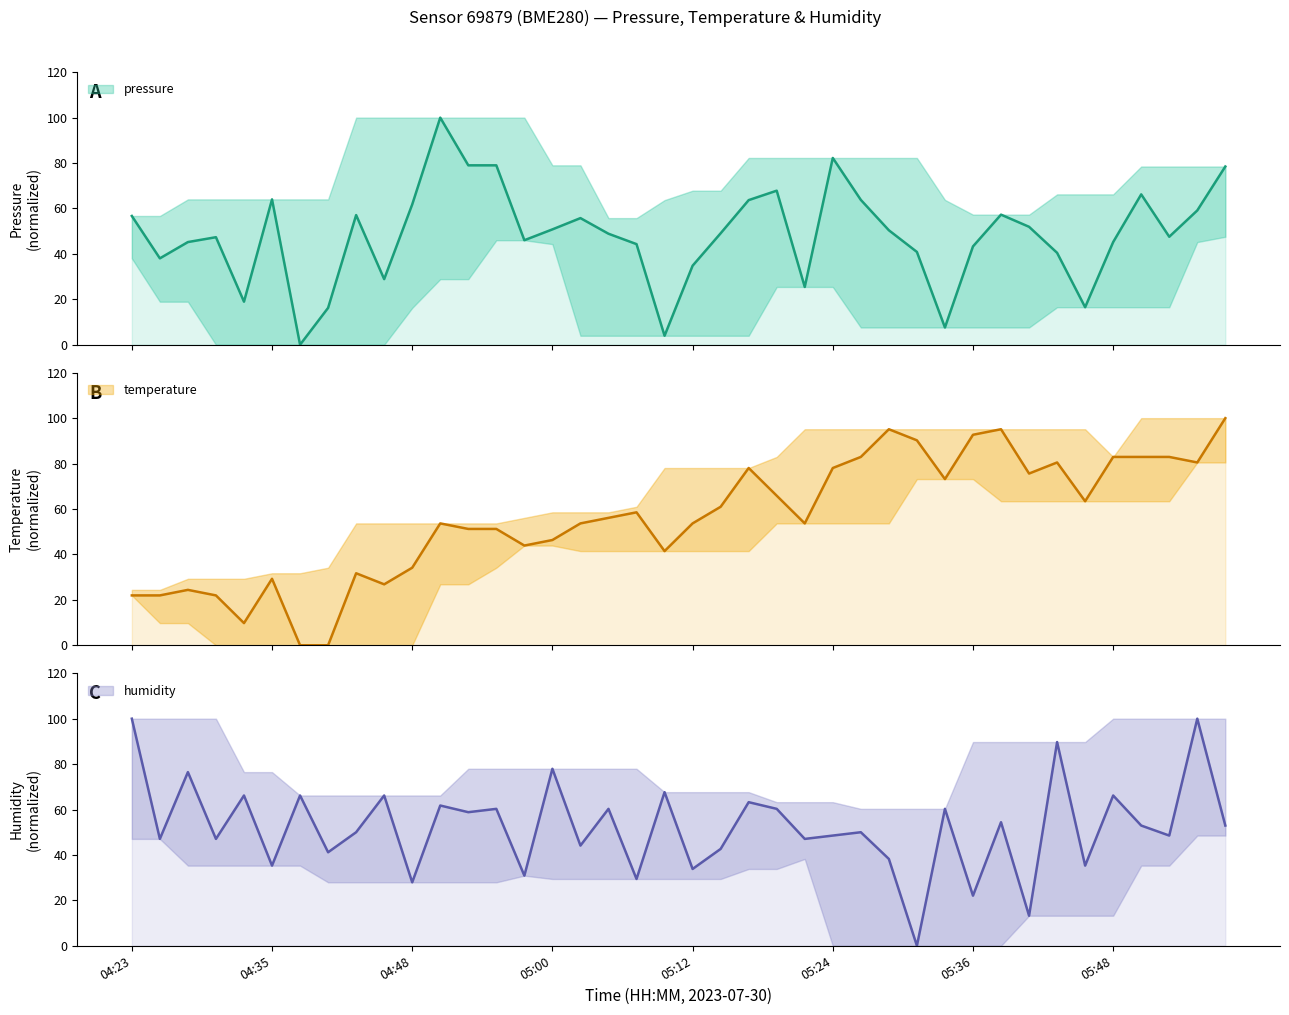

In humidity, how many points are higher than both neighbors (excluding endpoints)?

16